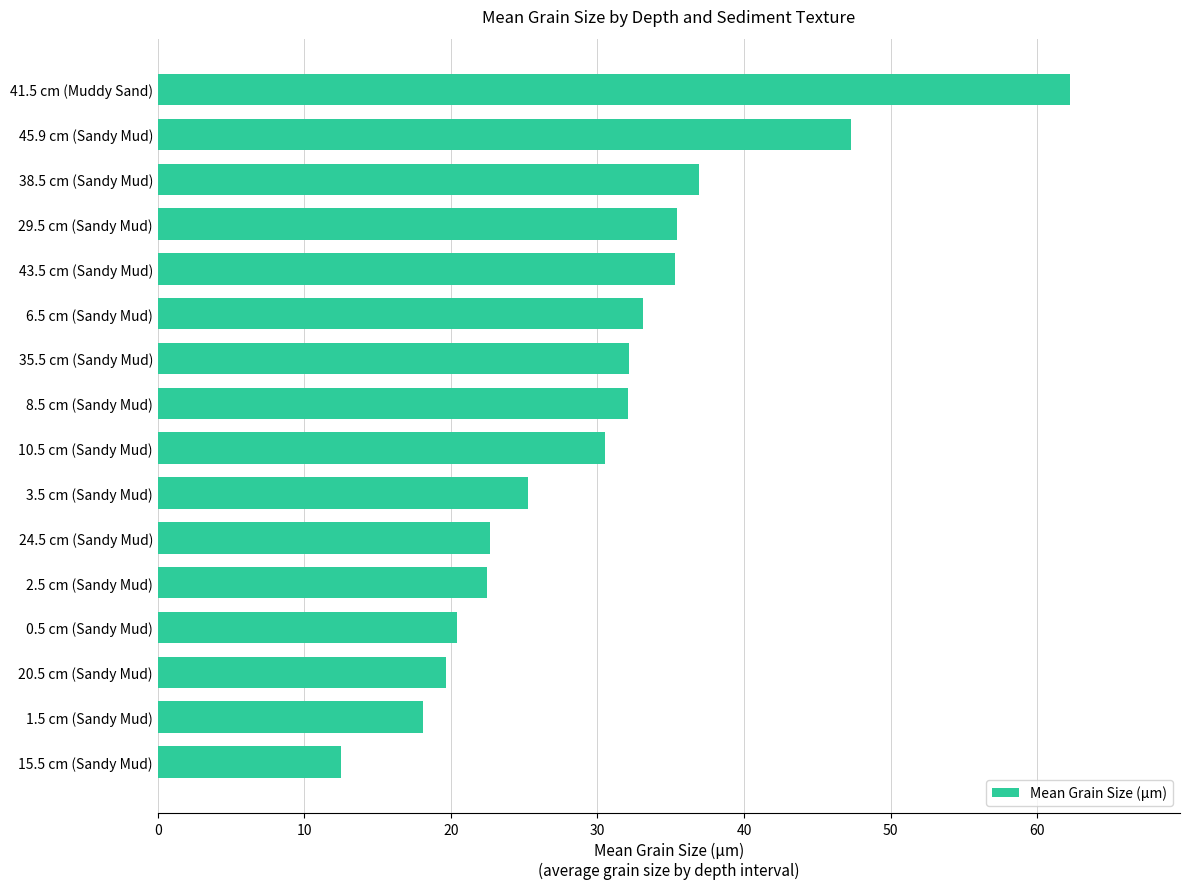

What value does the data have at 6.5 cm (Sandy Mud)?

33.1